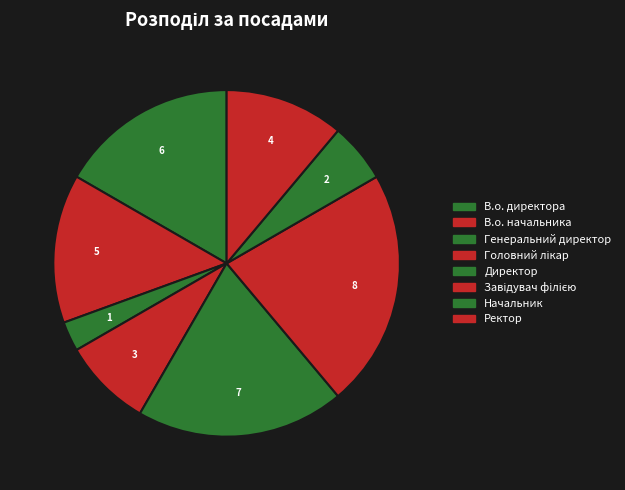

Combined, do Директор and В.о. начальника account for over 50%?

No